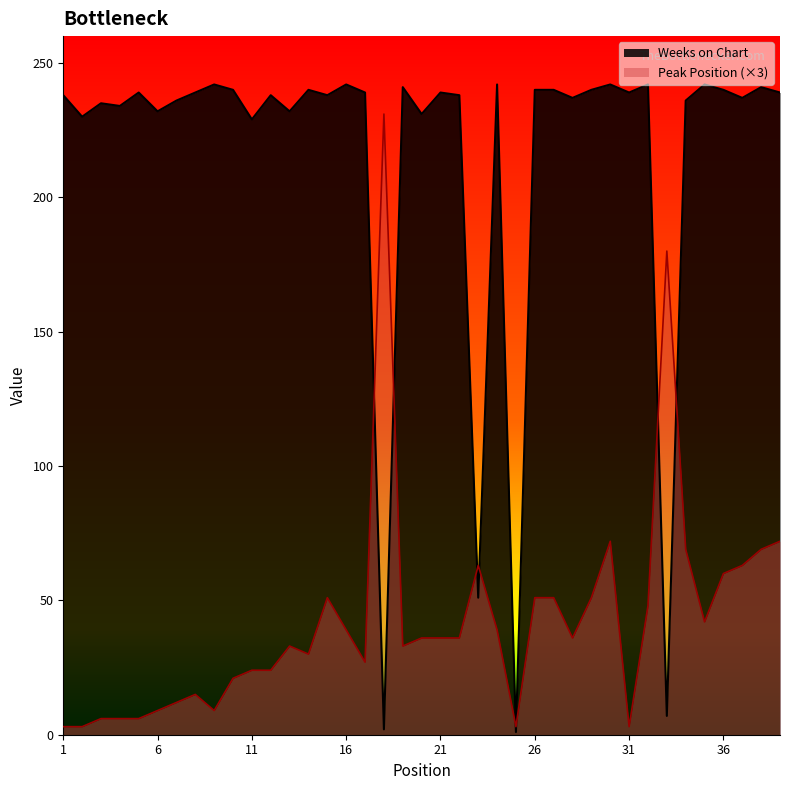

The Weeks on Chart series shows 240 at 26. True or false?

True